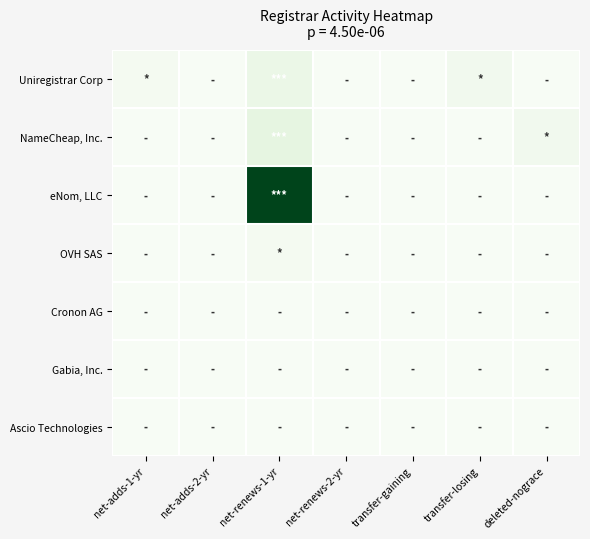

List the series in order of their peak value, lowest first.

Cronon AG, Gabia, Inc., Ascio Technologies, OVH SAS, Uniregistrar Corp, NameCheap, Inc., eNom, LLC